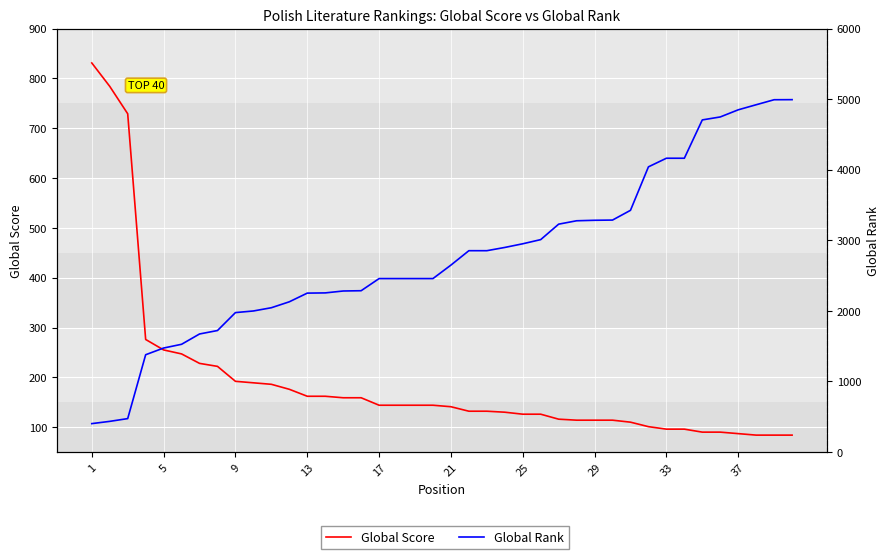

At which category does the chart reach its minimum across all series?

37